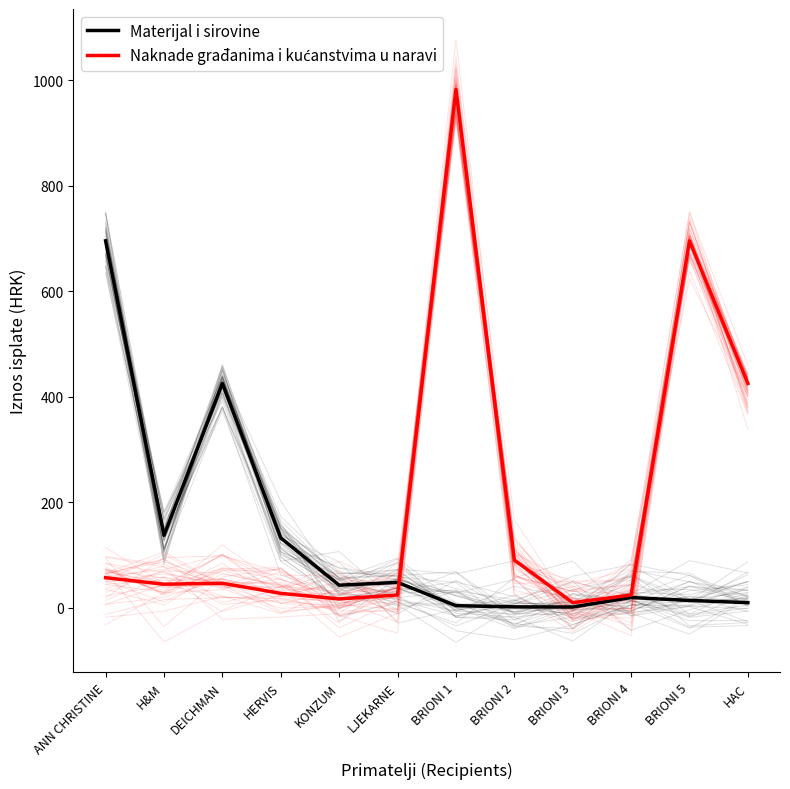

True or false: Materijal i sirovine has a value of 13.5 at BRIONI 5.

True